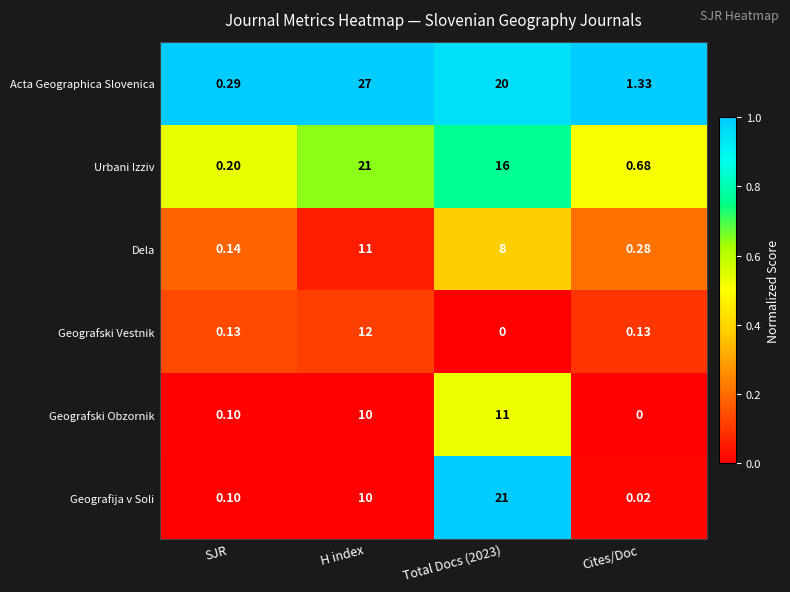

Which series has the widest spread of values?

Acta Geographica Slovenica